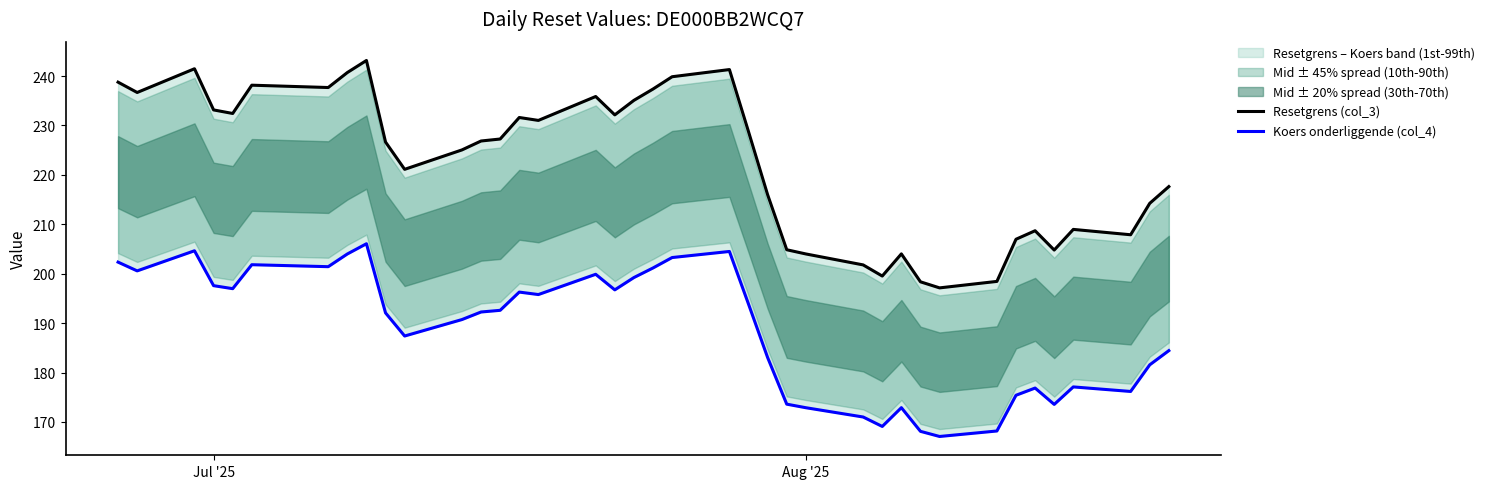

The Resetgrens (col_3) series shows 335.6 at 31. True or false?

False